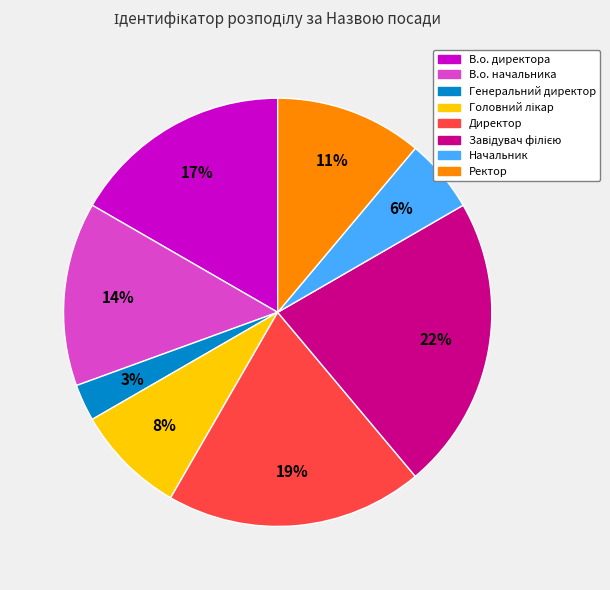

What percentage is the В.о. начальника slice, to the nearest percent?

14%